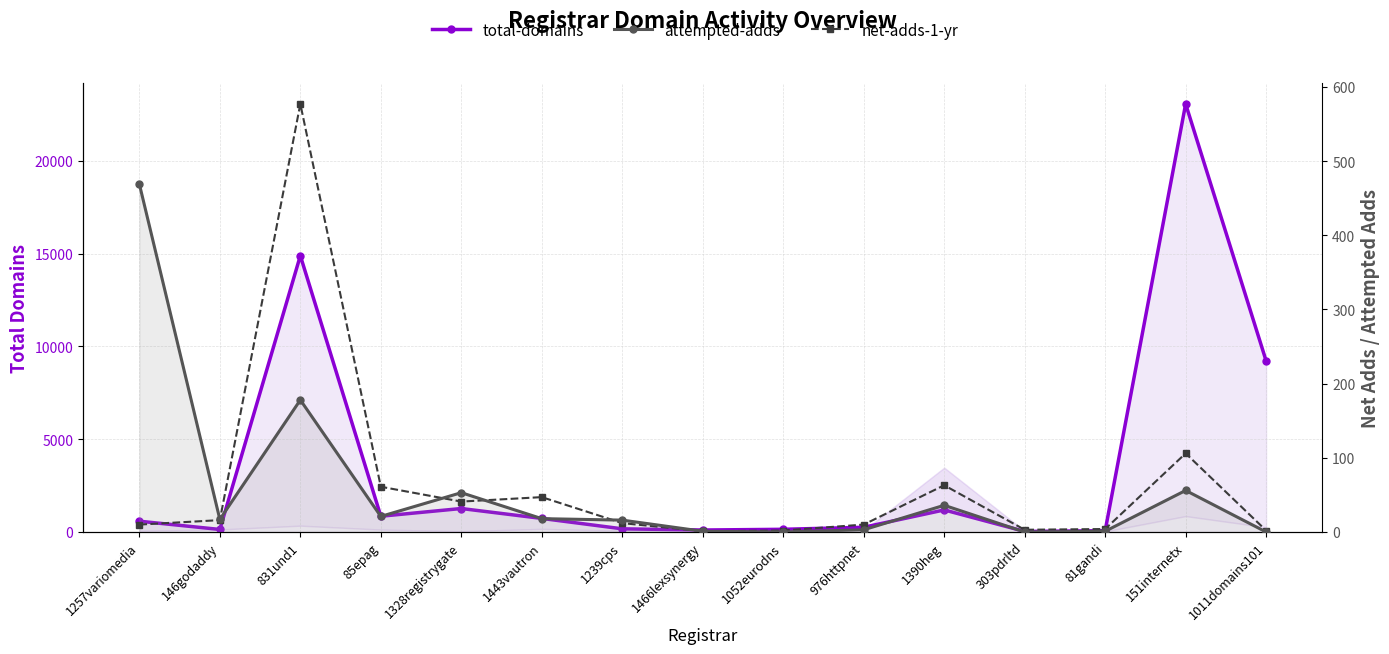

What is the sum of the total-domains values at 1239cps and 831und1?

15055